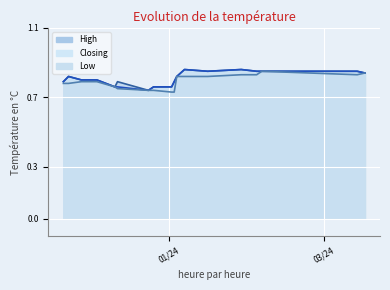

Which series changed the most between 04/01/2024 and 23/11/2023?

Low